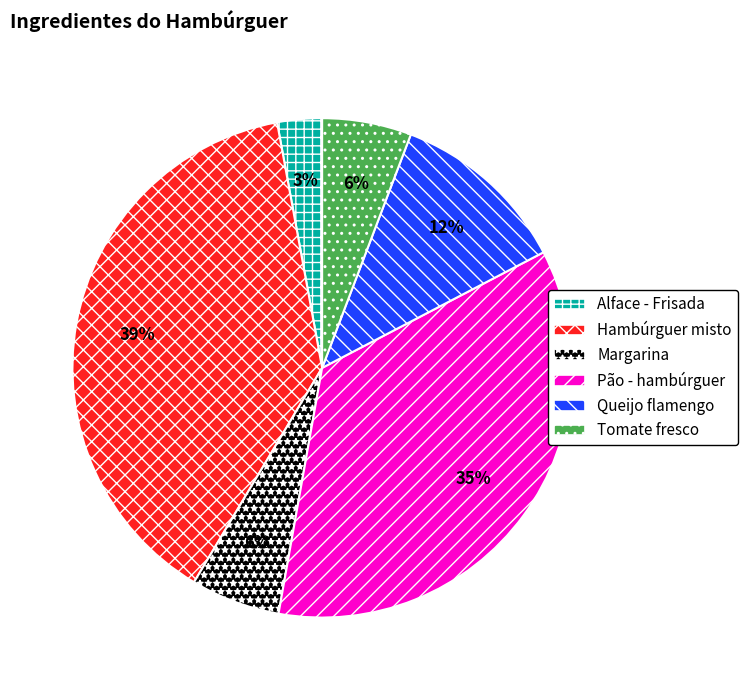

Is it true that Pão - hambúrguer is 28% of the pie?

False